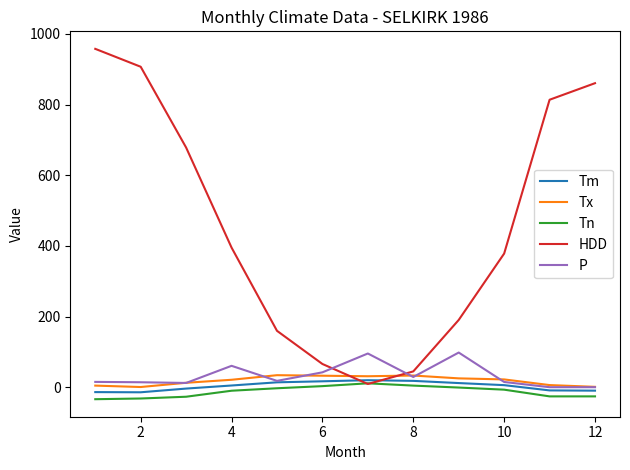

What is the lowest value of the Tn series?

-34.0